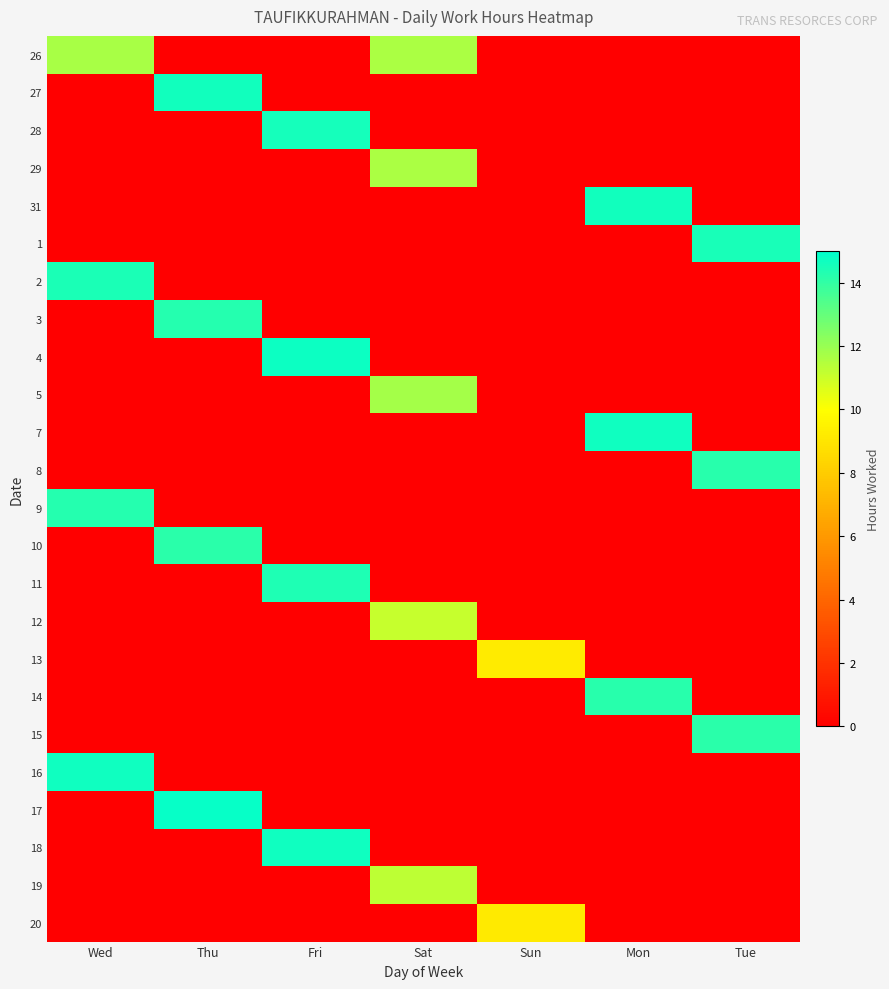

Reading left to right, extract all data points from this chart.

26: Wed=11.7	Thu=0.0	Fri=0.0	Sat=11.7	Sun=0.0	Mon=0.0	Tue=0.0
27: Wed=0.0	Thu=14.6	Fri=0.0	Sat=0.0	Sun=0.0	Mon=0.0	Tue=0.0
28: Wed=0.0	Thu=0.0	Fri=14.5	Sat=0.0	Sun=0.0	Mon=0.0	Tue=0.0
29: Wed=0.0	Thu=0.0	Fri=0.0	Sat=11.7	Sun=0.0	Mon=0.0	Tue=0.0
31: Wed=0.0	Thu=0.0	Fri=0.0	Sat=0.0	Sun=0.0	Mon=14.6	Tue=0.0
1: Wed=0.0	Thu=0.0	Fri=0.0	Sat=0.0	Sun=0.0	Mon=0.0	Tue=14.5
2: Wed=14.4	Thu=0.0	Fri=0.0	Sat=0.0	Sun=0.0	Mon=0.0	Tue=0.0
3: Wed=0.0	Thu=14.3	Fri=0.0	Sat=0.0	Sun=0.0	Mon=0.0	Tue=0.0
4: Wed=0.0	Thu=0.0	Fri=14.7	Sat=0.0	Sun=0.0	Mon=0.0	Tue=0.0
5: Wed=0.0	Thu=0.0	Fri=0.0	Sat=11.8	Sun=0.0	Mon=0.0	Tue=0.0
7: Wed=0.0	Thu=0.0	Fri=0.0	Sat=0.0	Sun=0.0	Mon=14.7	Tue=0.0
8: Wed=0.0	Thu=0.0	Fri=0.0	Sat=0.0	Sun=0.0	Mon=0.0	Tue=14.2
9: Wed=14.3	Thu=0.0	Fri=0.0	Sat=0.0	Sun=0.0	Mon=0.0	Tue=0.0
10: Wed=0.0	Thu=14.1	Fri=0.0	Sat=0.0	Sun=0.0	Mon=0.0	Tue=0.0
11: Wed=0.0	Thu=0.0	Fri=14.4	Sat=0.0	Sun=0.0	Mon=0.0	Tue=0.0
12: Wed=0.0	Thu=0.0	Fri=0.0	Sat=11.1	Sun=0.0	Mon=0.0	Tue=0.0
13: Wed=0.0	Thu=0.0	Fri=0.0	Sat=0.0	Sun=9.2	Mon=0.0	Tue=0.0
14: Wed=0.0	Thu=0.0	Fri=0.0	Sat=0.0	Sun=0.0	Mon=14.2	Tue=0.0
15: Wed=0.0	Thu=0.0	Fri=0.0	Sat=0.0	Sun=0.0	Mon=0.0	Tue=14.2
16: Wed=14.7	Thu=0.0	Fri=0.0	Sat=0.0	Sun=0.0	Mon=0.0	Tue=0.0
17: Wed=0.0	Thu=14.9	Fri=0.0	Sat=0.0	Sun=0.0	Mon=0.0	Tue=0.0
18: Wed=0.0	Thu=0.0	Fri=14.7	Sat=0.0	Sun=0.0	Mon=0.0	Tue=0.0
19: Wed=0.0	Thu=0.0	Fri=0.0	Sat=11.3	Sun=0.0	Mon=0.0	Tue=0.0
20: Wed=0.0	Thu=0.0	Fri=0.0	Sat=0.0	Sun=9.2	Mon=0.0	Tue=0.0